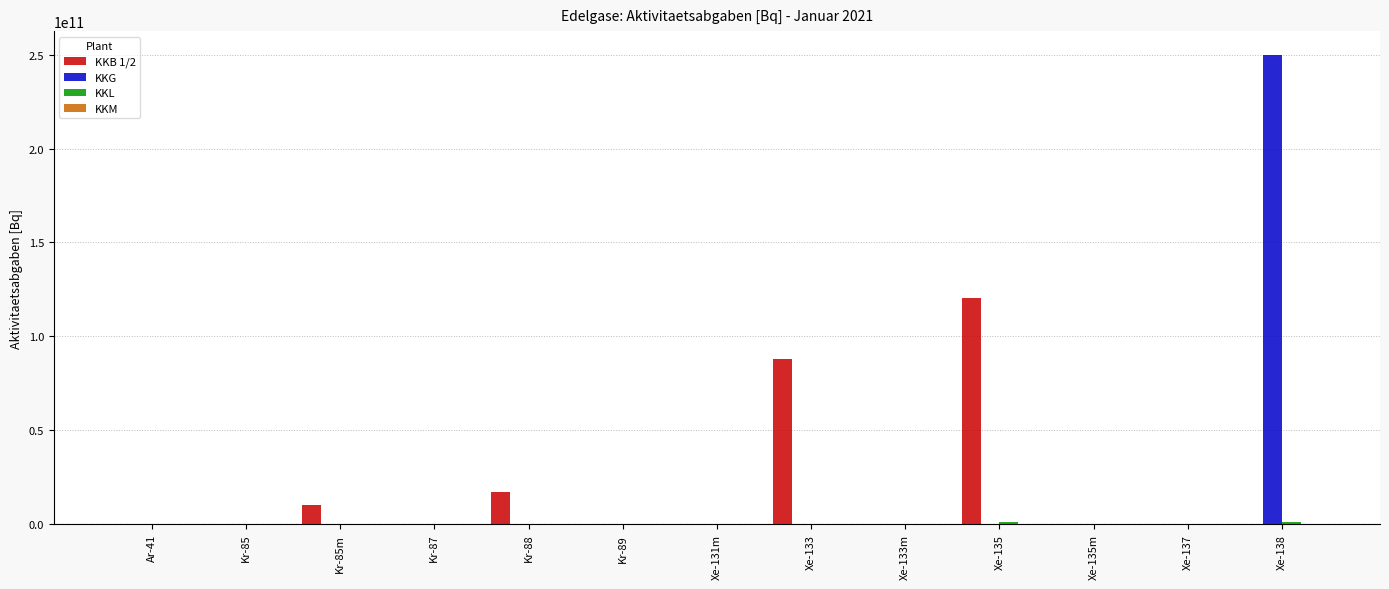

At which category is the sum across all series the highest?

Xe-138